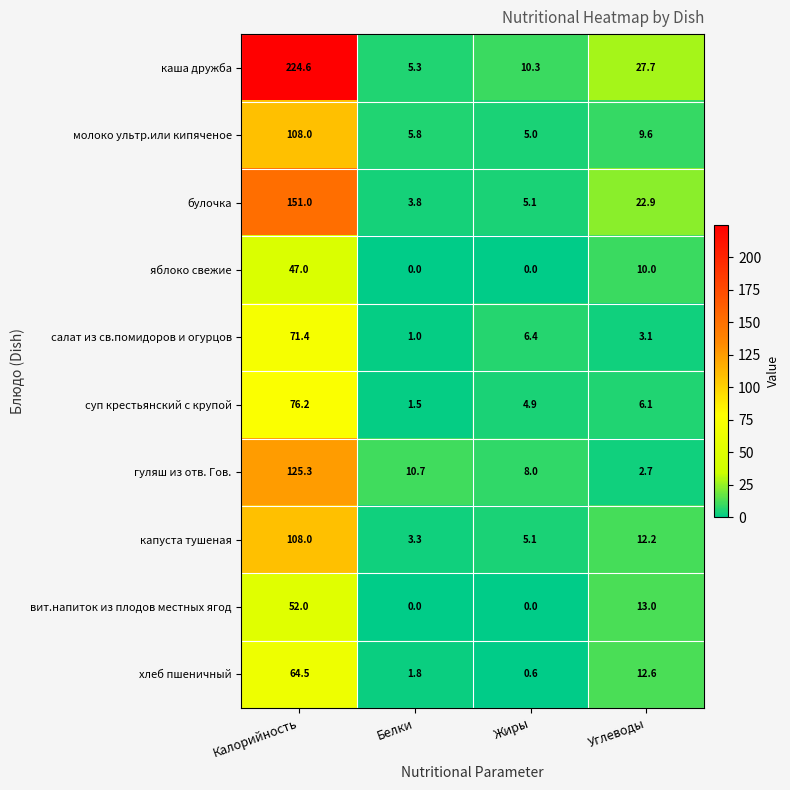

Count the number of data series in this chart.

10